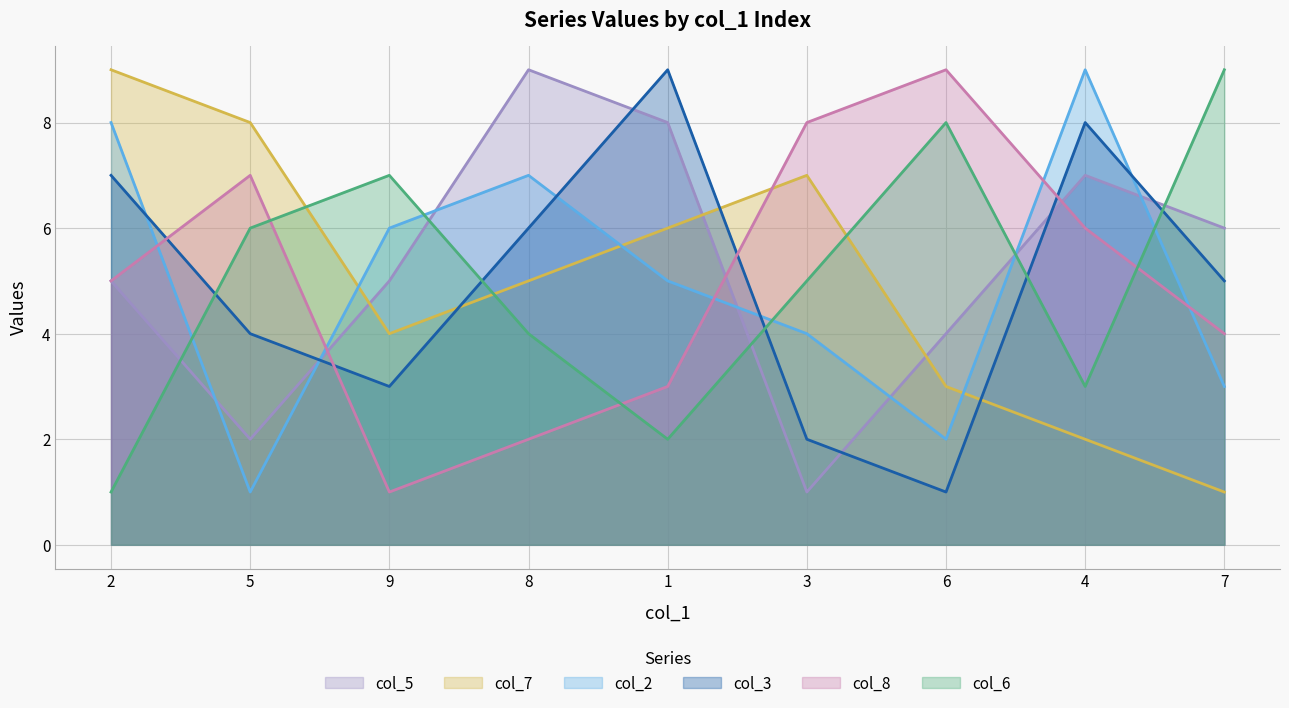

Is it true that col_8 equals 3 at 1?

True